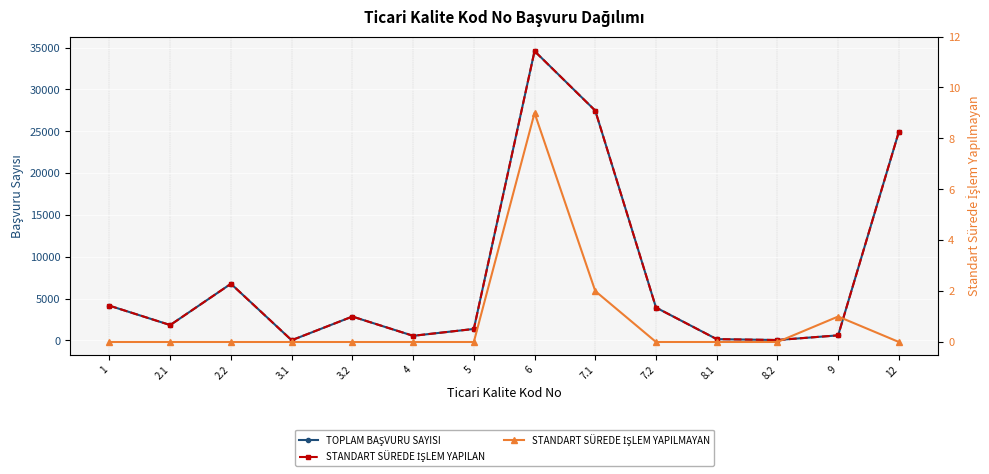

How many categories are shown in the chart?

14